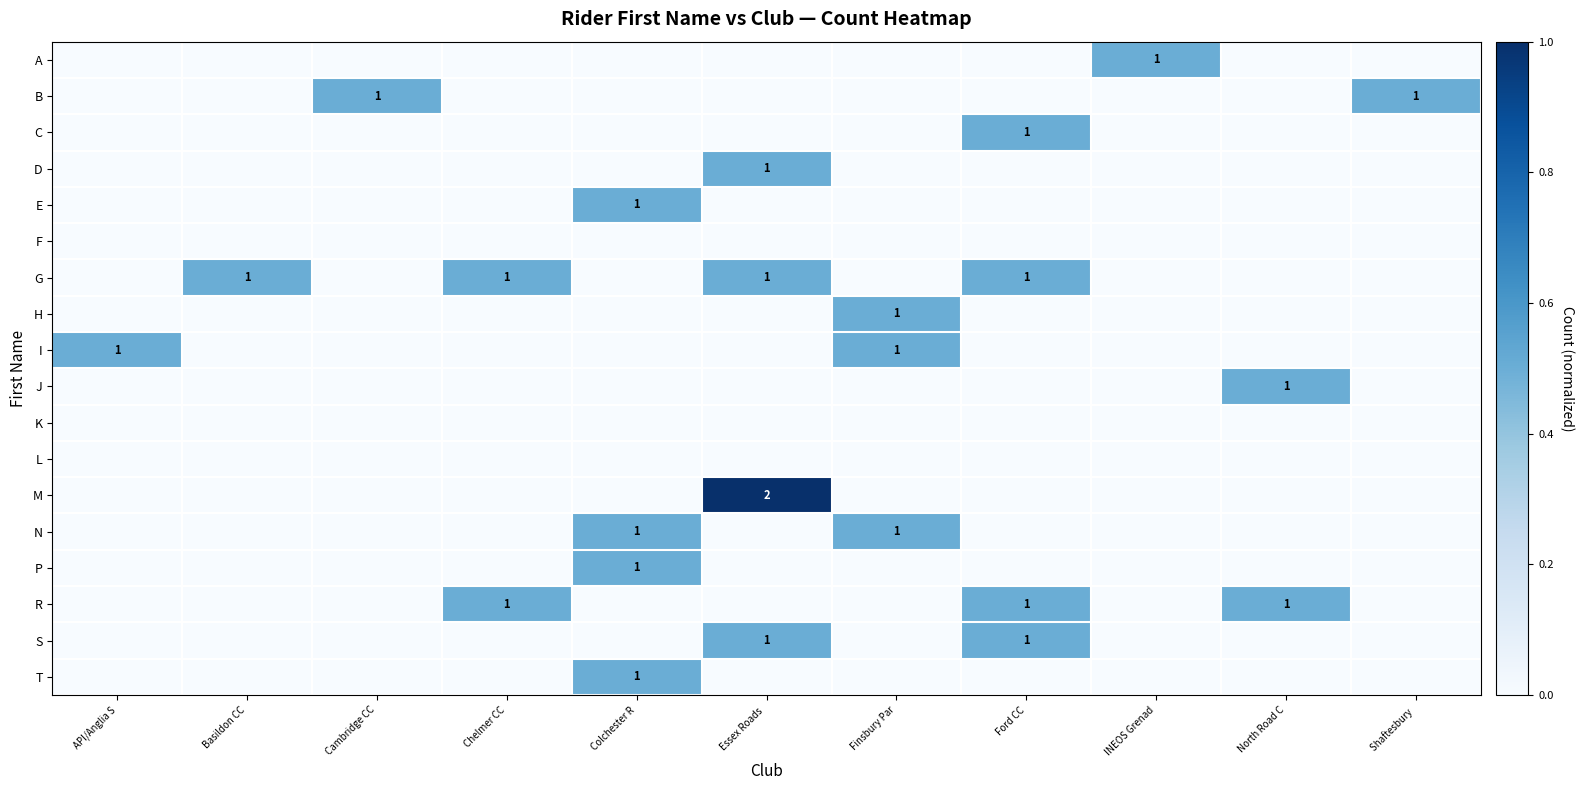

List the labels in order of B value, largest first.

Cambridge CC, Shaftesbury, API/Anglia S, Basildon CC, Chelmer CC, Colchester R, Essex Roads, Finsbury Par, Ford CC, INEOS Grenad, North Road C